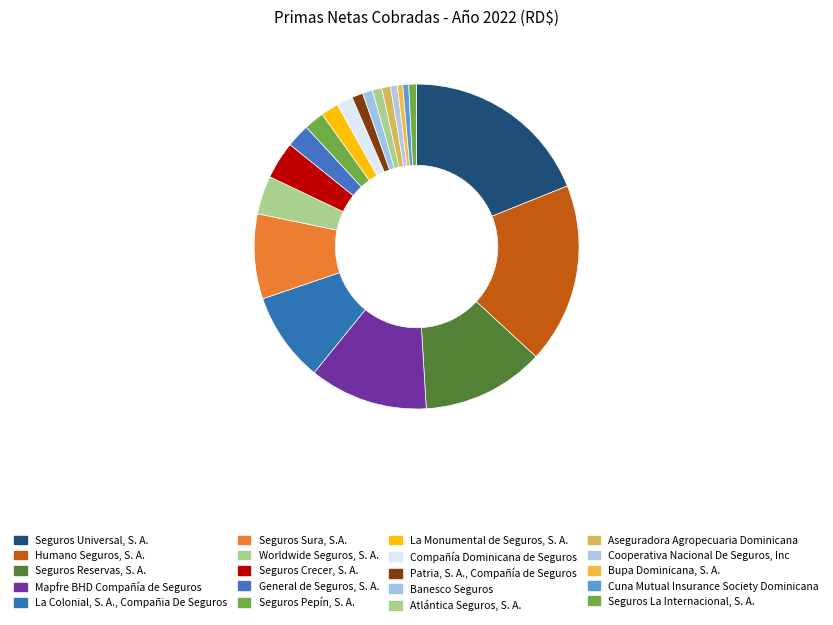

Combined, do Aseguradora Agropecuaria Dominicana and Cuna Mutual Insurance Society Dominicana account for over 50%?

No